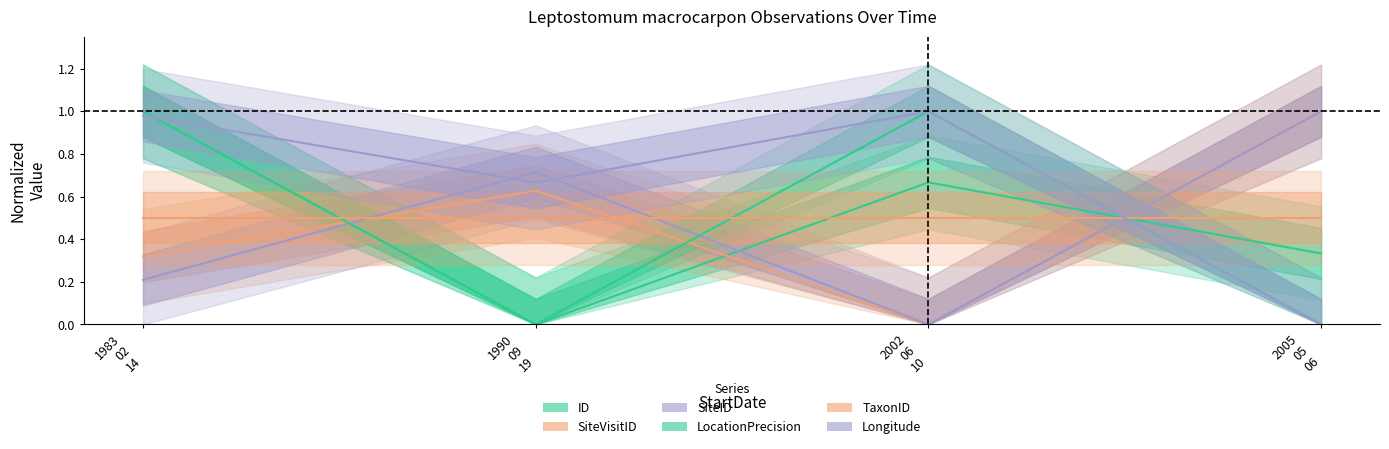

Where do SiteVisitID and LocationPrecision first cross each other?

1983 02 14 and 1990 09 19